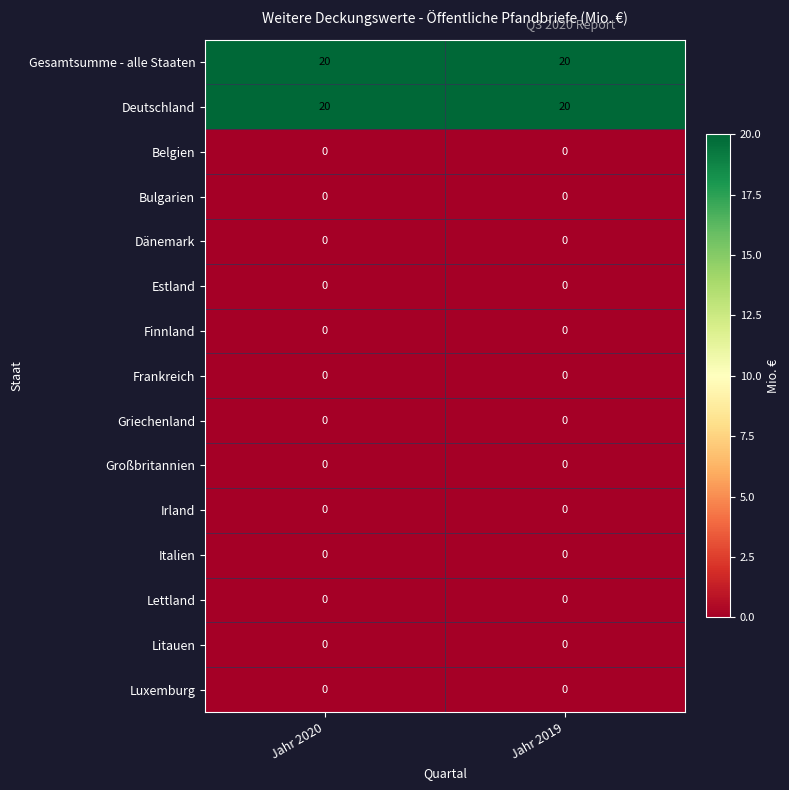

Reading right to left, list all the values displayed in this chart.

Gesamtsumme - alle Staaten: Jahr 2019=20	Jahr 2020=20
Deutschland: Jahr 2019=20	Jahr 2020=20
Belgien: Jahr 2019=0	Jahr 2020=0
Bulgarien: Jahr 2019=0	Jahr 2020=0
Dänemark: Jahr 2019=0	Jahr 2020=0
Estland: Jahr 2019=0	Jahr 2020=0
Finnland: Jahr 2019=0	Jahr 2020=0
Frankreich: Jahr 2019=0	Jahr 2020=0
Griechenland: Jahr 2019=0	Jahr 2020=0
Großbritannien: Jahr 2019=0	Jahr 2020=0
Irland: Jahr 2019=0	Jahr 2020=0
Italien: Jahr 2019=0	Jahr 2020=0
Lettland: Jahr 2019=0	Jahr 2020=0
Litauen: Jahr 2019=0	Jahr 2020=0
Luxemburg: Jahr 2019=0	Jahr 2020=0